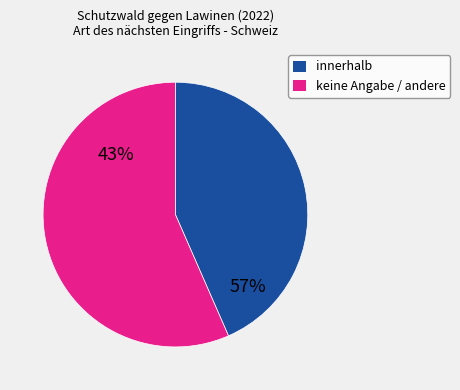

The Gebirgswalddurchforstung GR slice represents 1% of the pie. True or false?

False